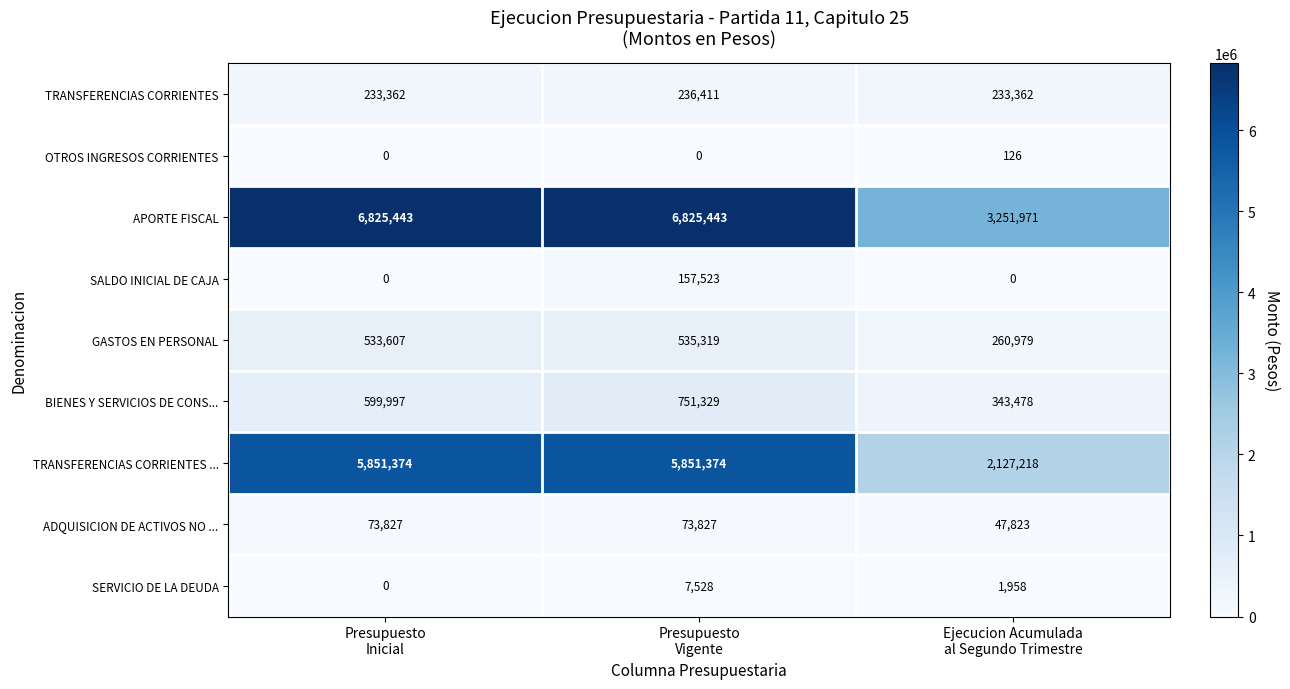

Which series has the largest total across all categories?

APORTE FISCAL